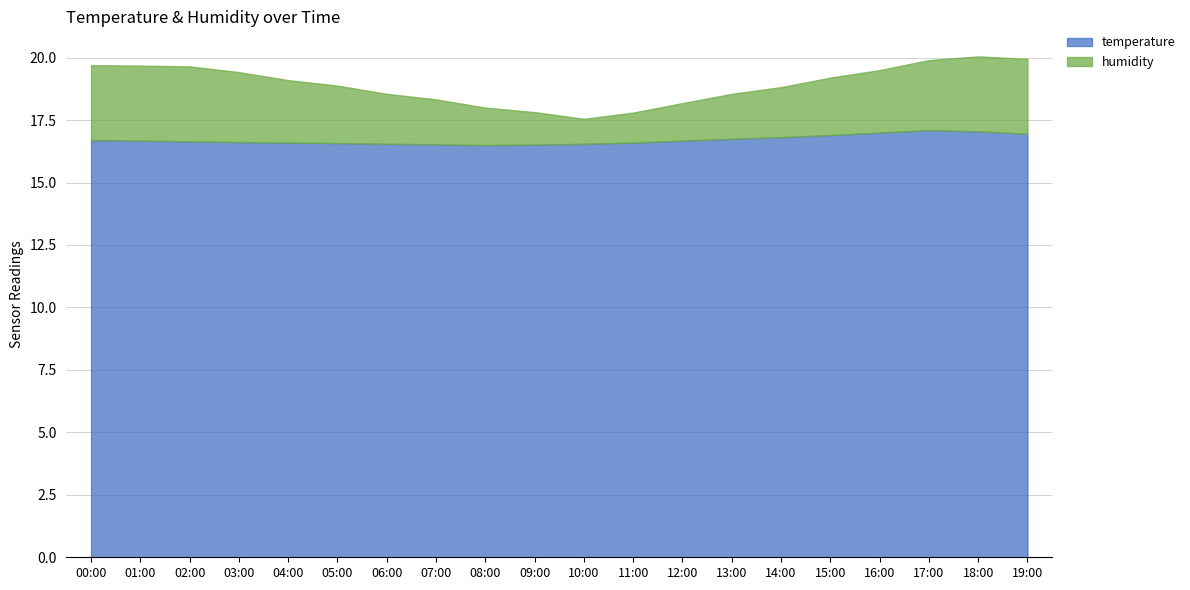

What is the total value across all series at 01:00?

19.7